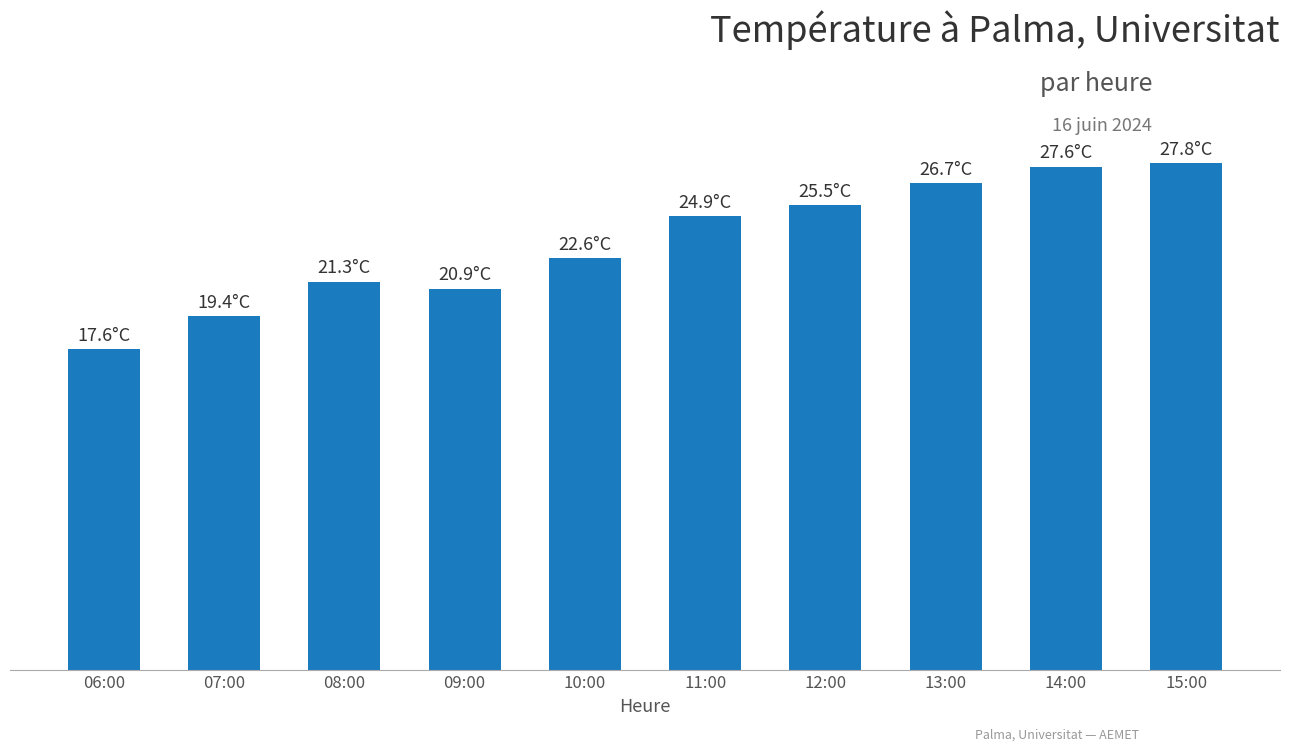

Which label corresponds to the smallest value in the chart?

06:00